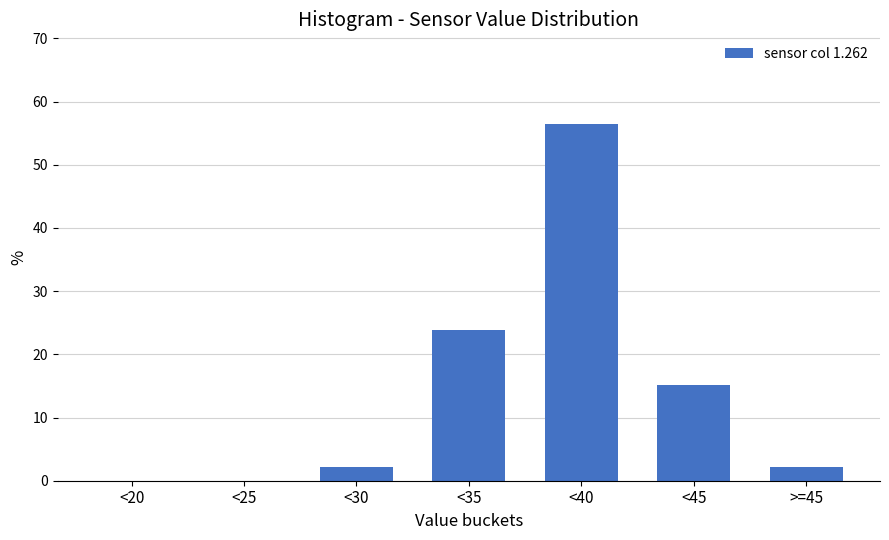

Reading left to right, what are all the values shown in this chart?

<20=0.0	<25=0.0	<30=2.2	<35=23.9	<40=56.5	<45=15.2	>=45=2.2